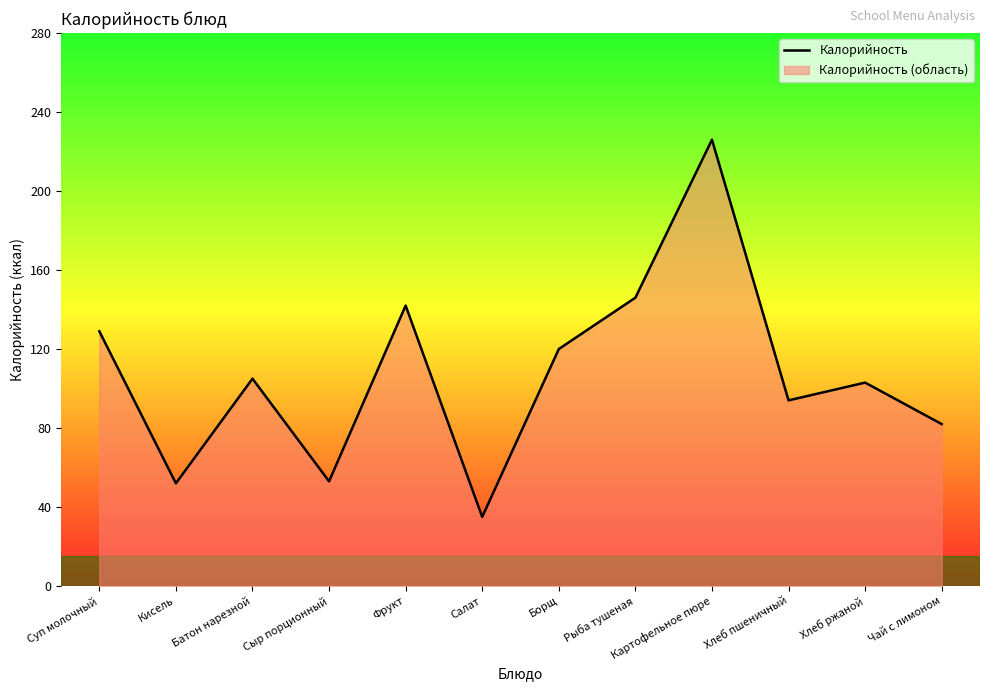

Rank the categories by value from lowest to highest.

Салат, Кисель, Сыр порционный, Чай с лимоном, Хлеб пшеничный, Хлеб ржаной, Батон нарезной, Борщ, Суп молочный, Фрукт, Рыба тушеная, Картофельное пюре